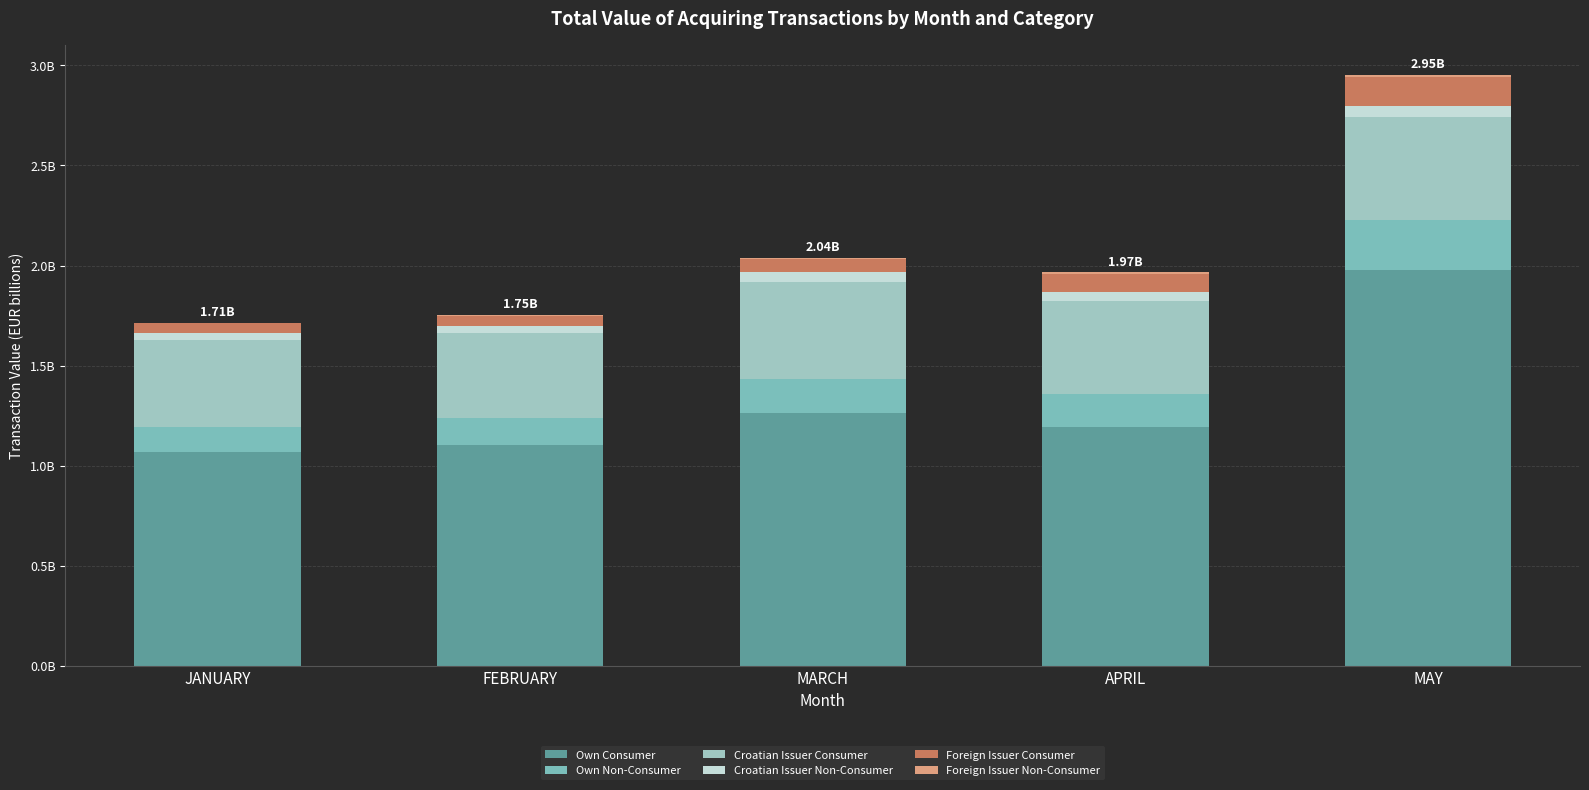

Does the chart contain stacked bars?

Yes